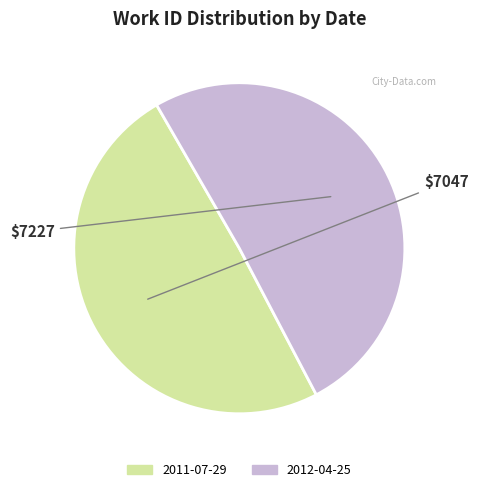

How many slices are in this pie chart?

2